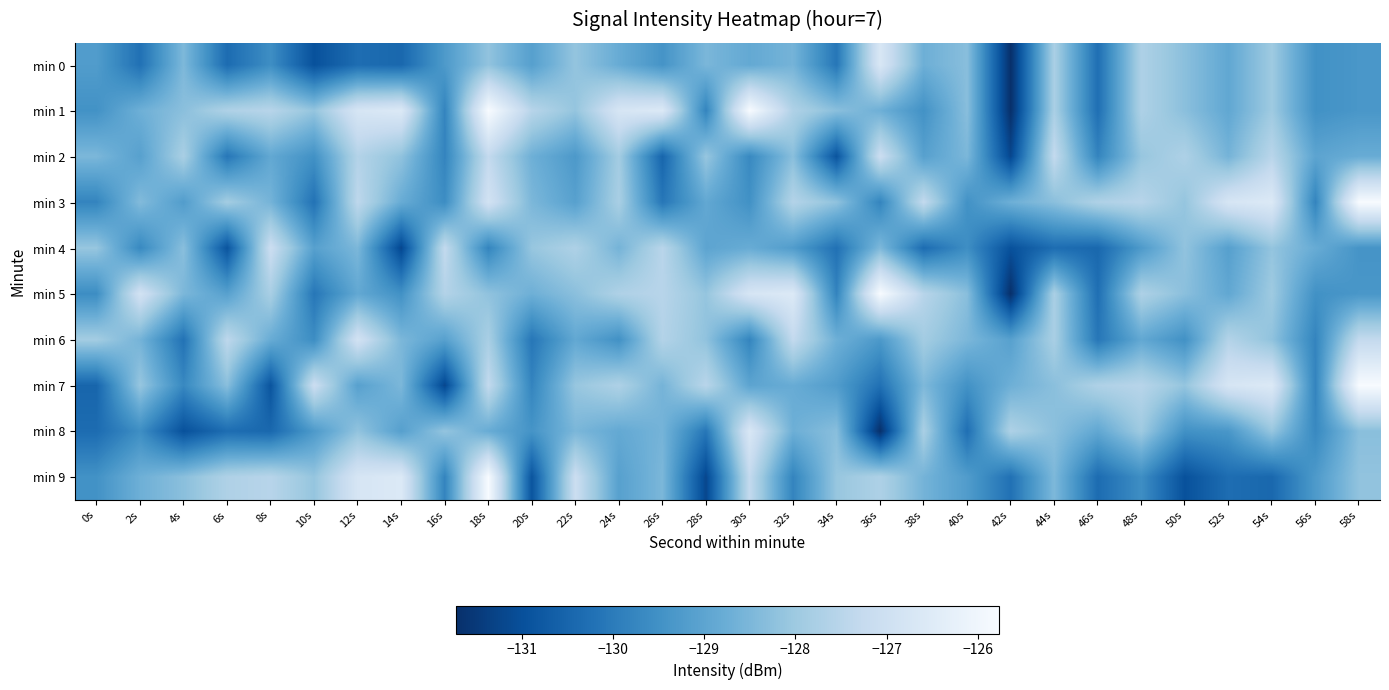

Which category has the lowest value across all series?

42s